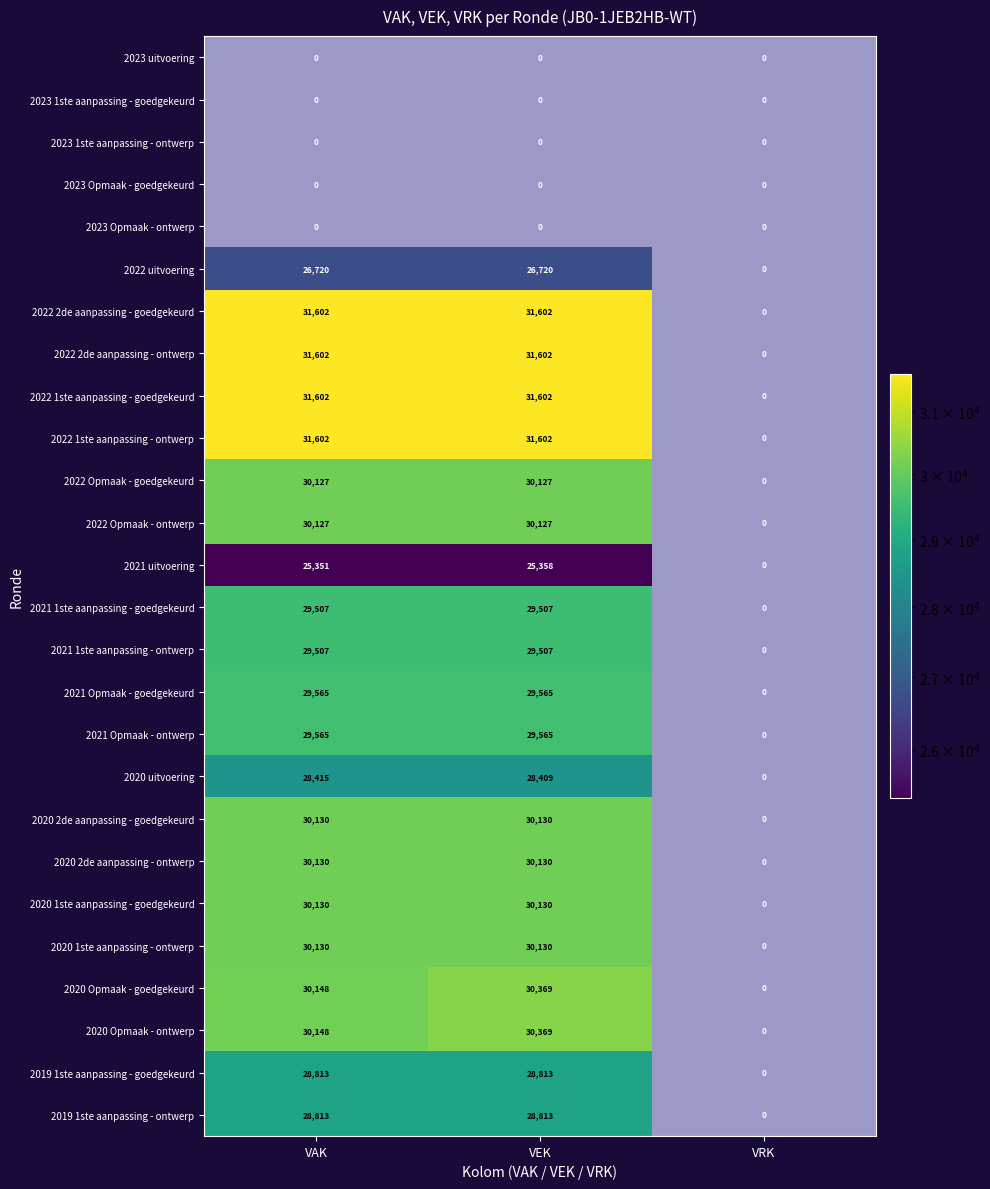

The value of 2022 1ste aanpassing - goedgekeurd at VEK is 31602.0. True or false?

True